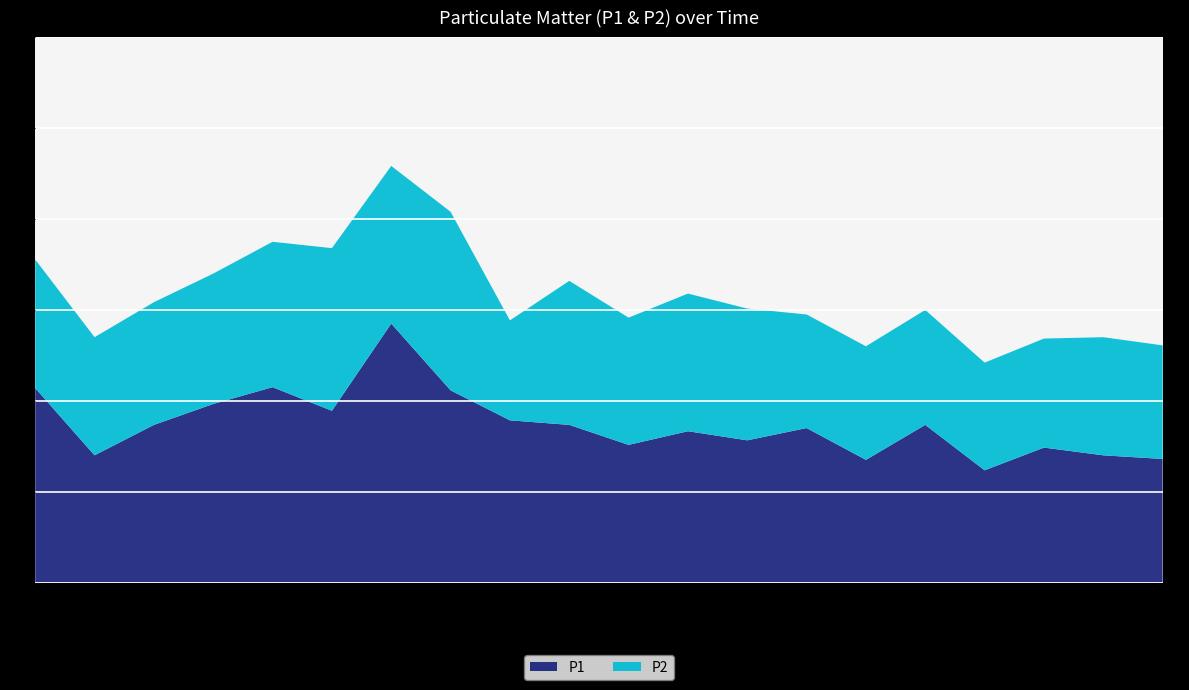

Reading left to right, list all the values displayed in this chart.

P1: 4.3	2.8	3.5	3.9	4.3	3.8	5.7	4.2	3.6	3.5	3.0	3.3	3.1	3.4	2.7	3.5	2.5	3.0	2.8	2.7
P2: 2.8	2.6	2.7	2.9	3.2	3.6	3.5	3.9	2.2	3.2	2.8	3.0	2.9	2.5	2.5	2.5	2.4	2.4	2.6	2.5